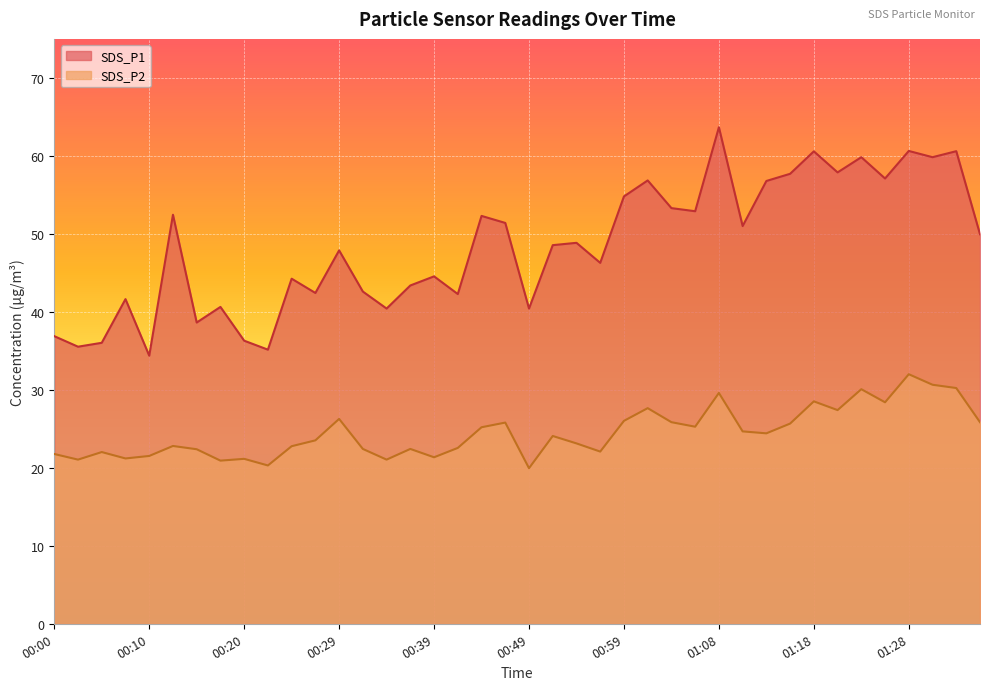

The SDS_P1 series shows 40.6 at 00:17. True or false?

True